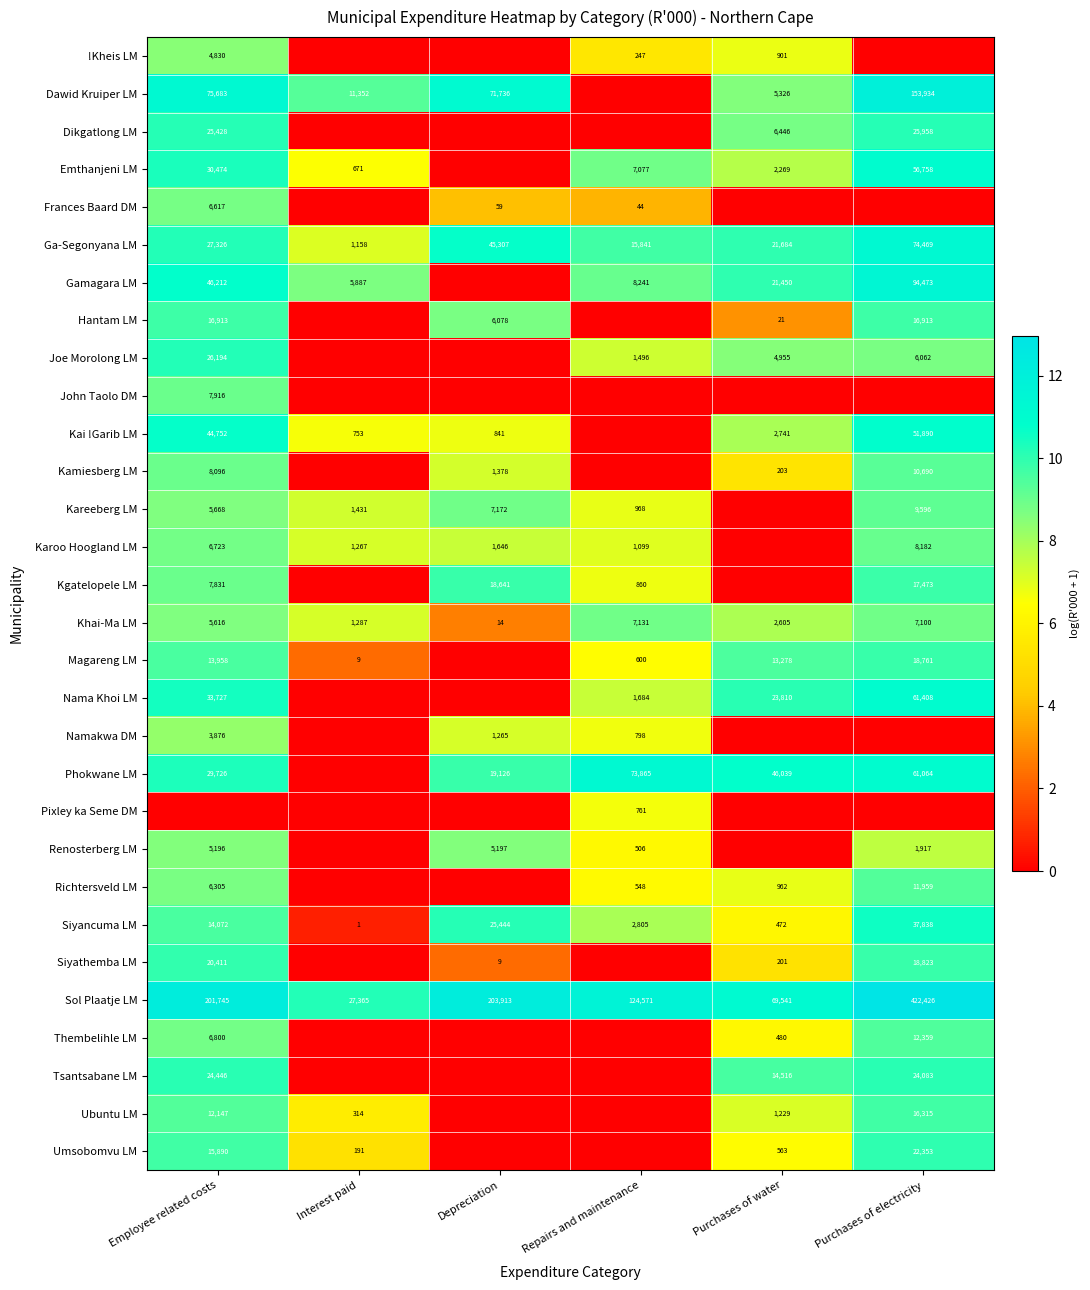

What is the approximate value of Sol Plaatje LM at Depreciation?

203913